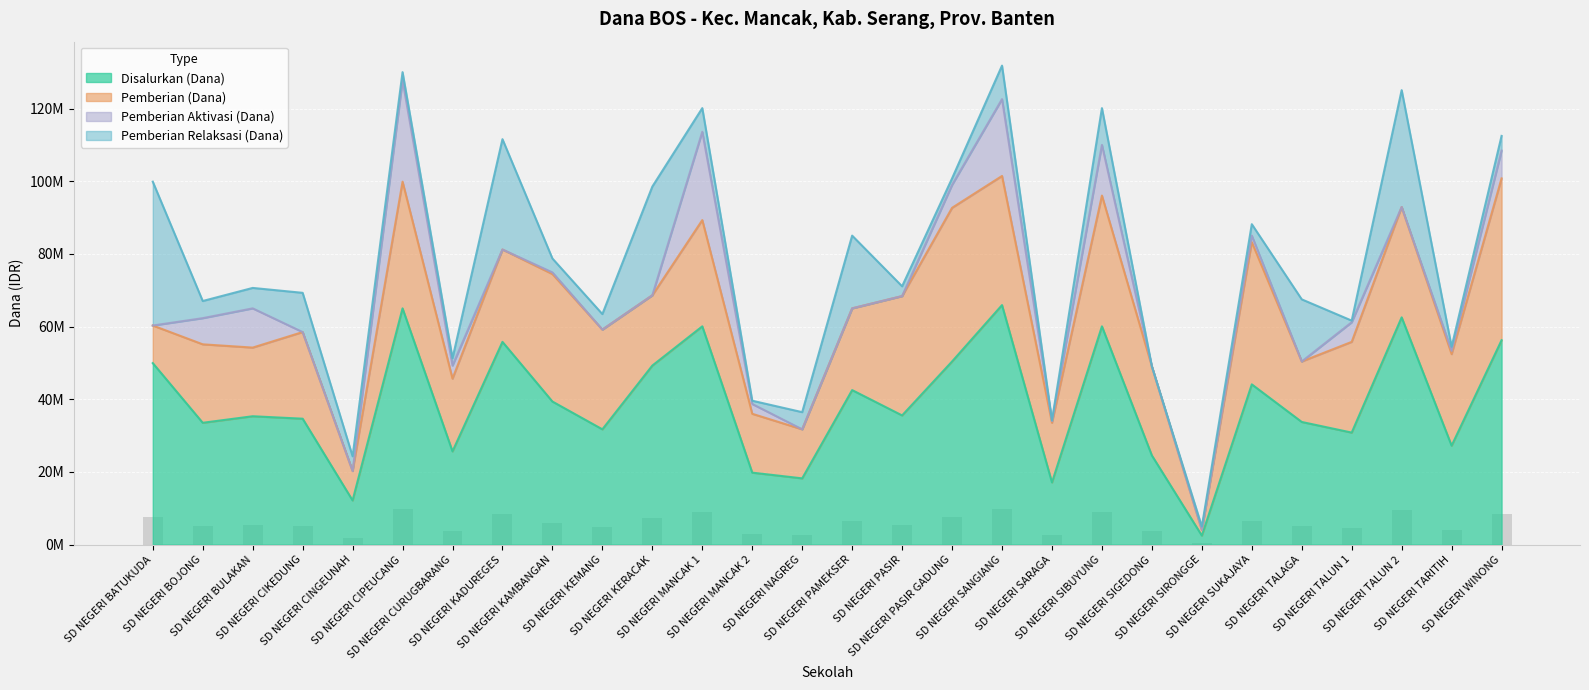

What position from the left is SD NEGERI KAMBANGAN?

9